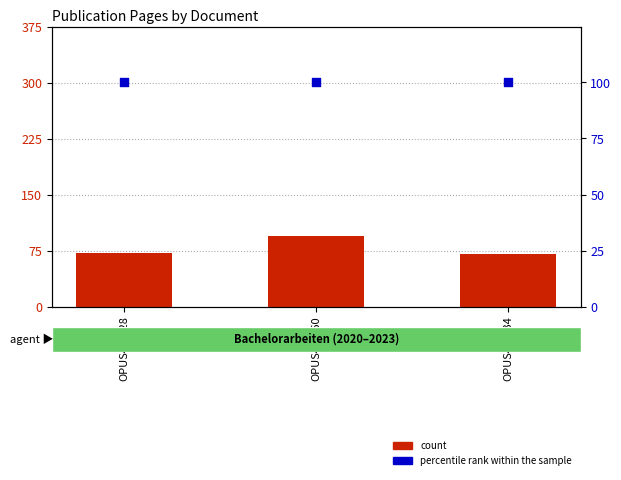

Which series contains the highest Y value?

percentile rank within the sample